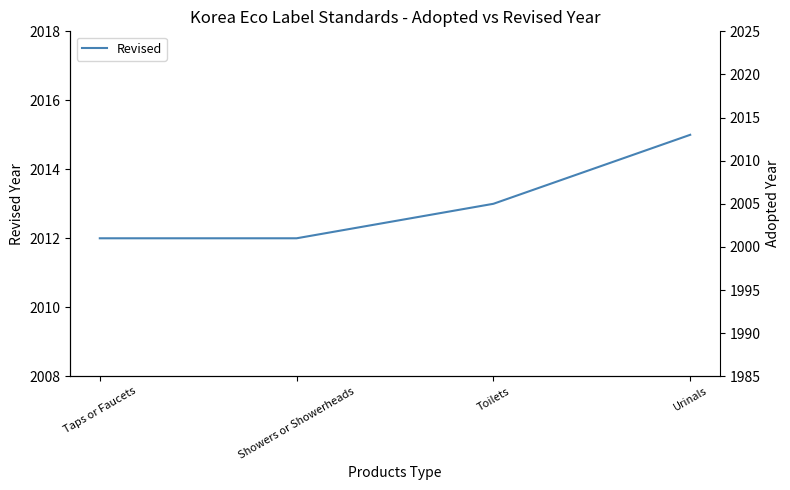

Is this an area chart (filled region under the line)?

No